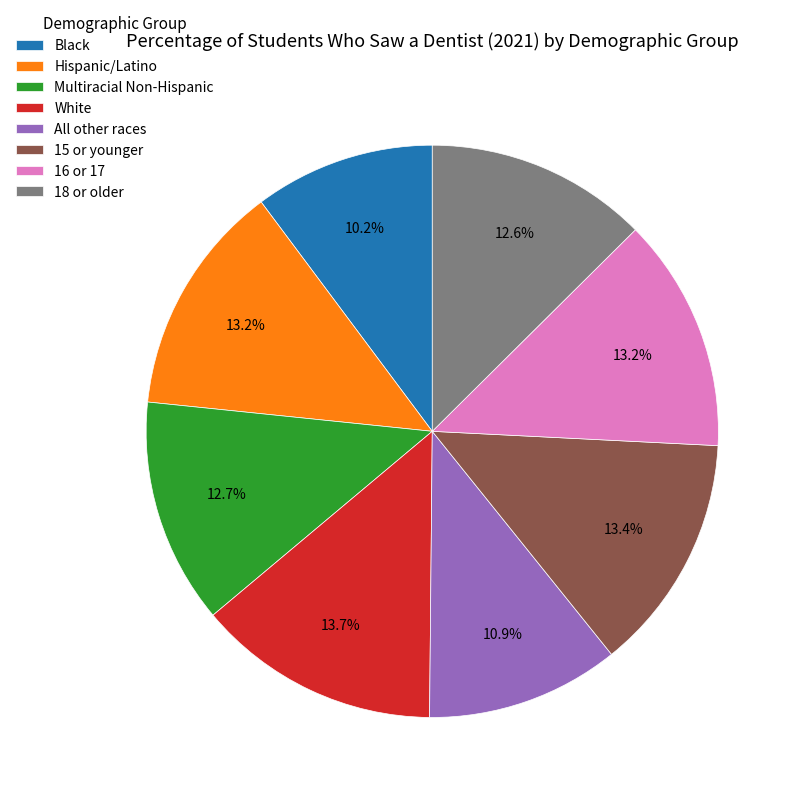

What percentage do Hispanic/Latino and Black together represent?

23.4%